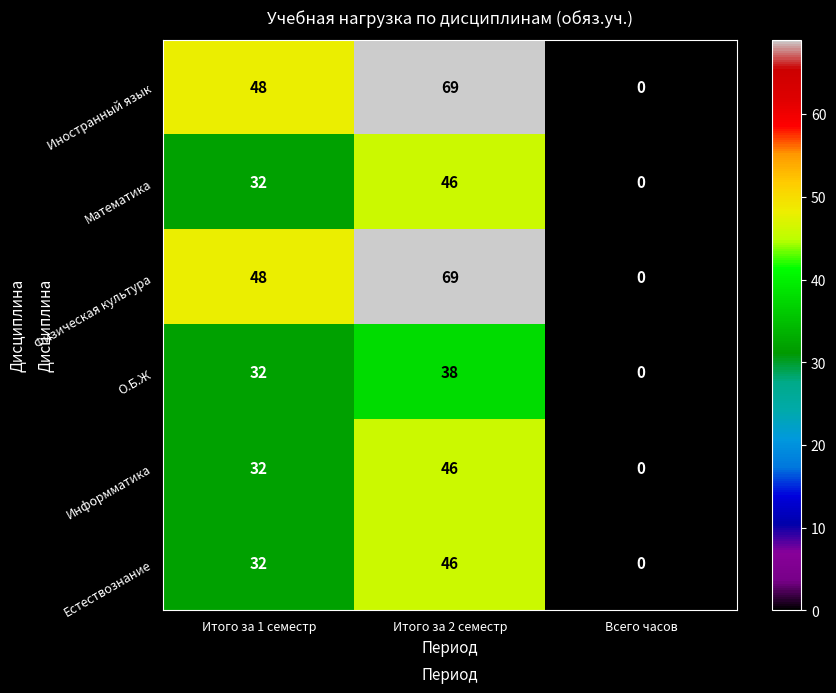

Is it true that Иностранный язык equals 31 at Итого за 1 семестр?

False